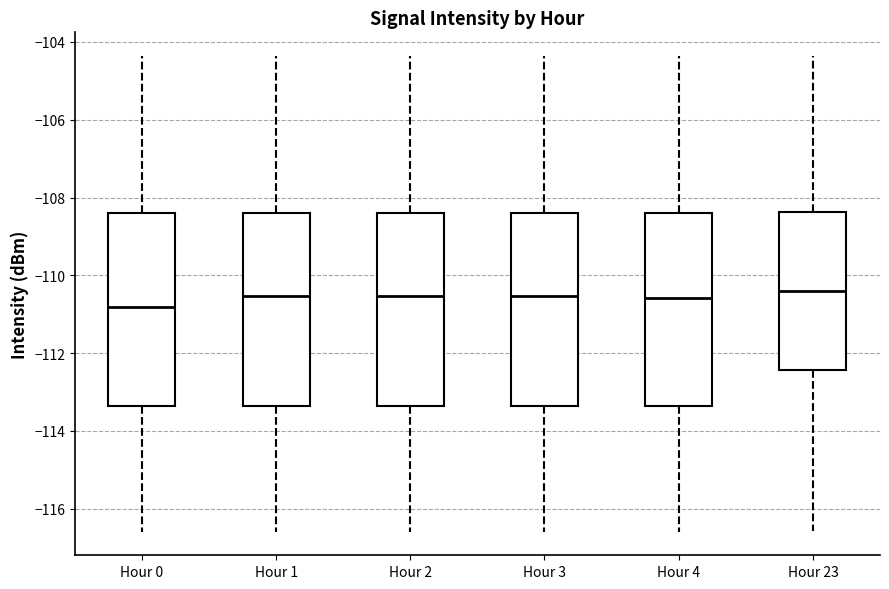

Where does the median line of the box for Hour 4 sit on the y-axis? The values are not printed on the chart, so give them approximately, as read against the axis.

-110.6